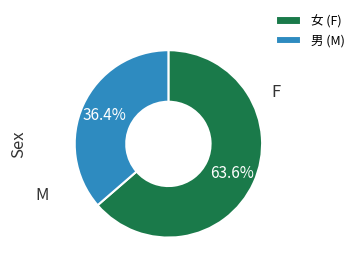

Count the number of slices in the pie.

2